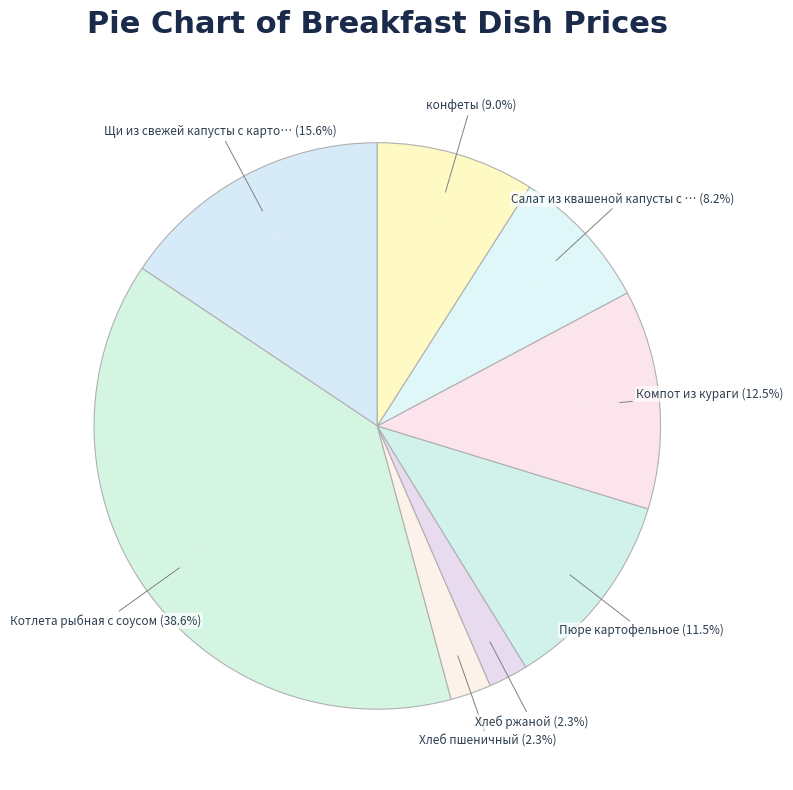

What percentage is the Щи из свежей капусты с картофелем со сметаной slice, to the nearest percent?

16%